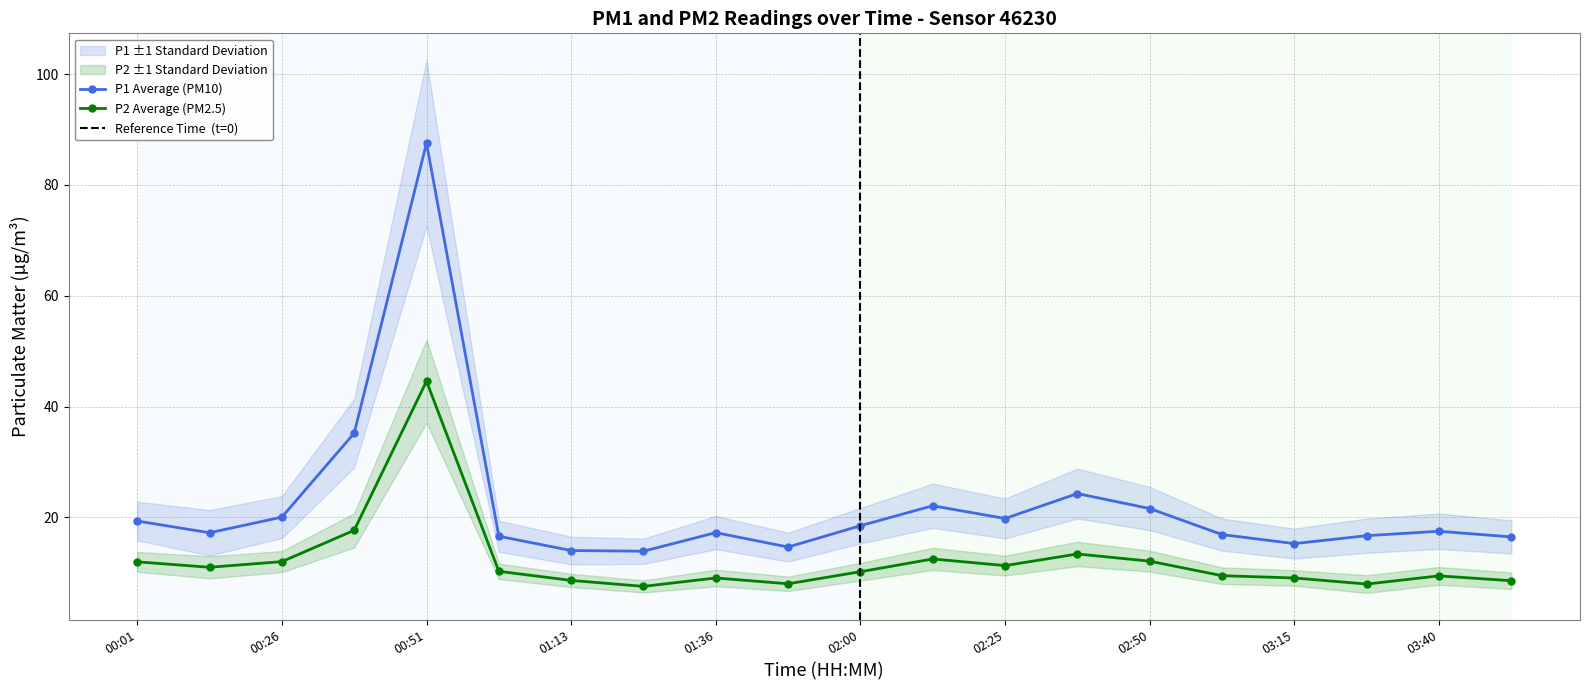

What position from the left is 00:01?

1